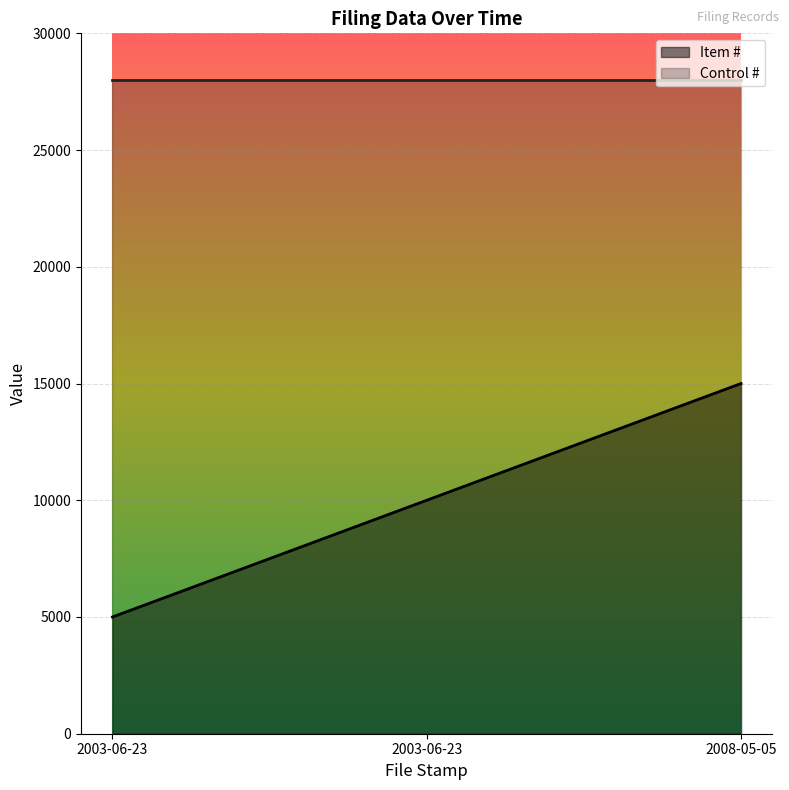

What is the average value?

10000